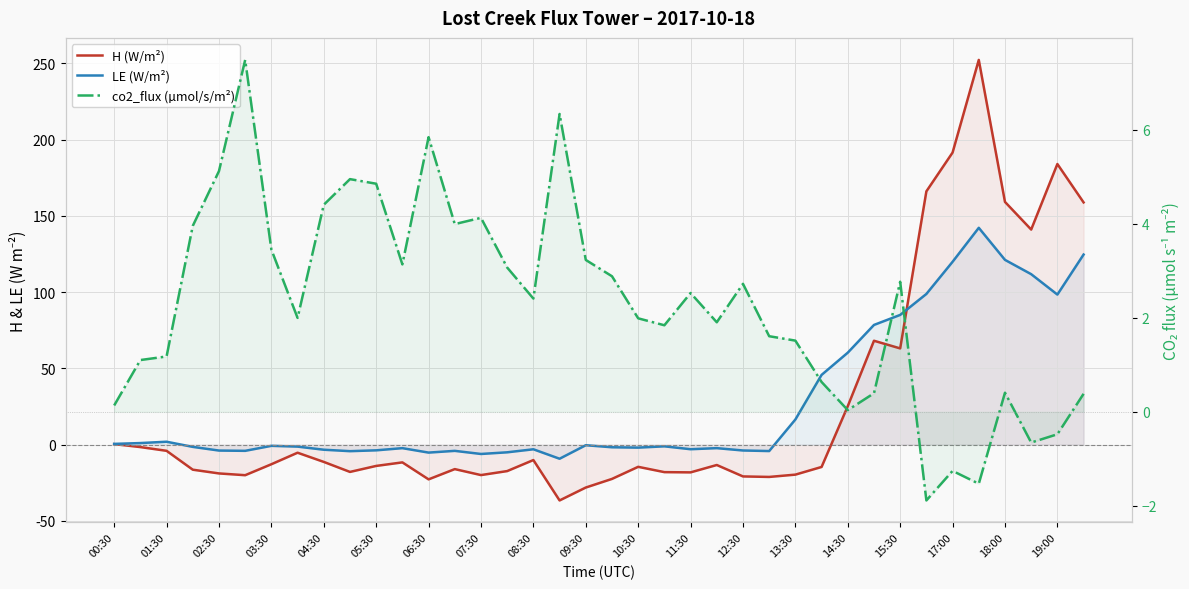

What is the difference between the second highest and minimum values in the LE (W/m²) series?

133.8